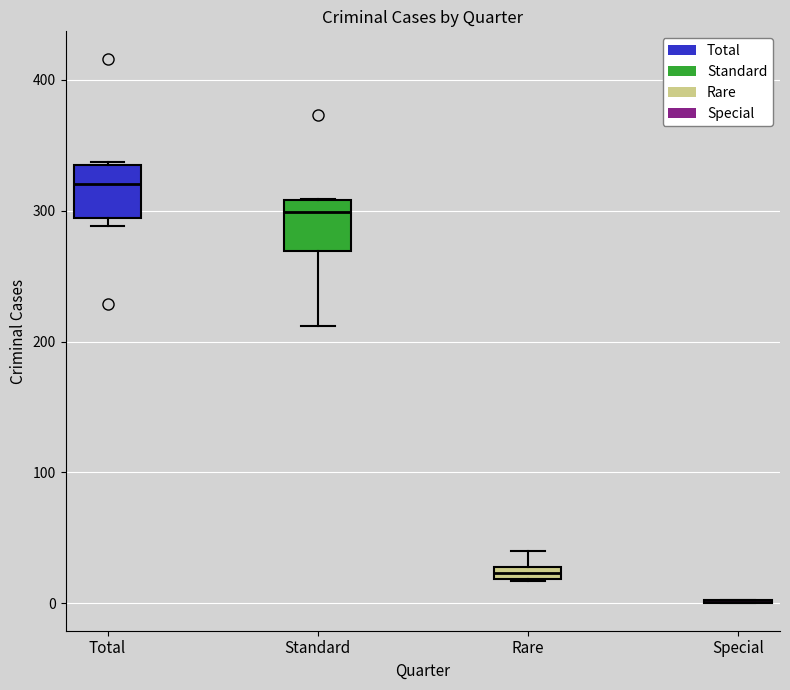

Where does the lower whisker of the box for Standard end on the y-axis? The values are not printed on the chart, so give them approximately, as read against the axis.

210